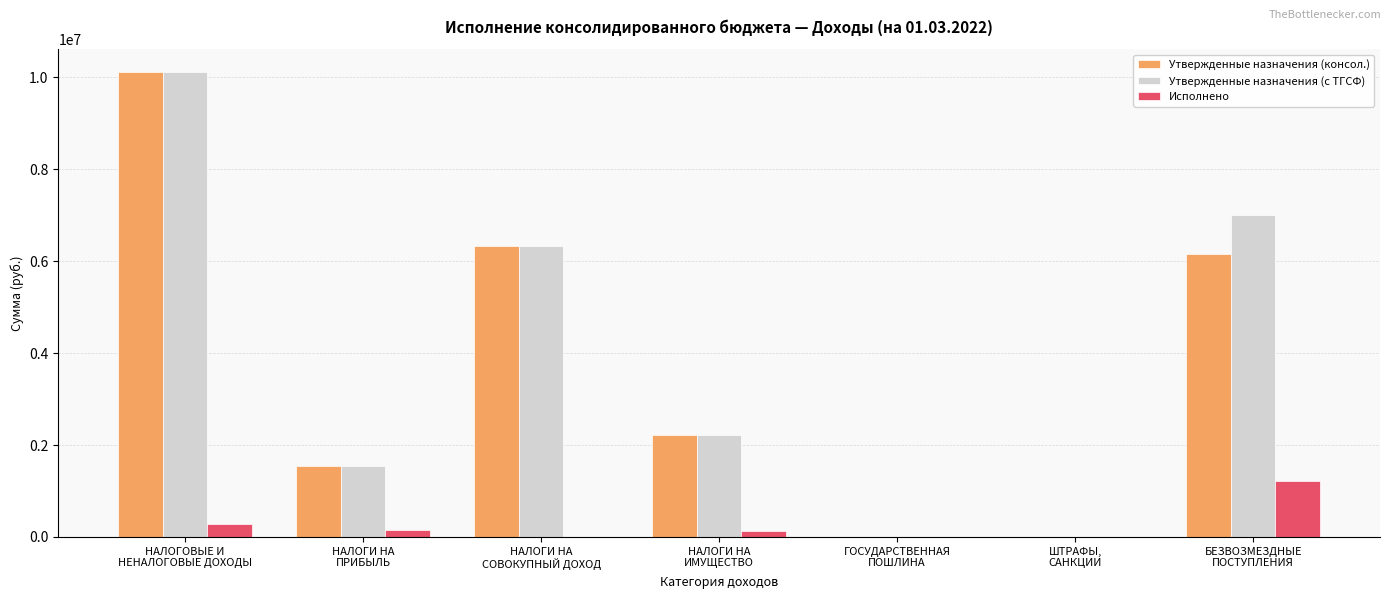

The value of Утвержденные назначения (консол.) at ГОСУДАРСТВЕННАЯ
ПОШЛИНА is 4700.0. True or false?

True